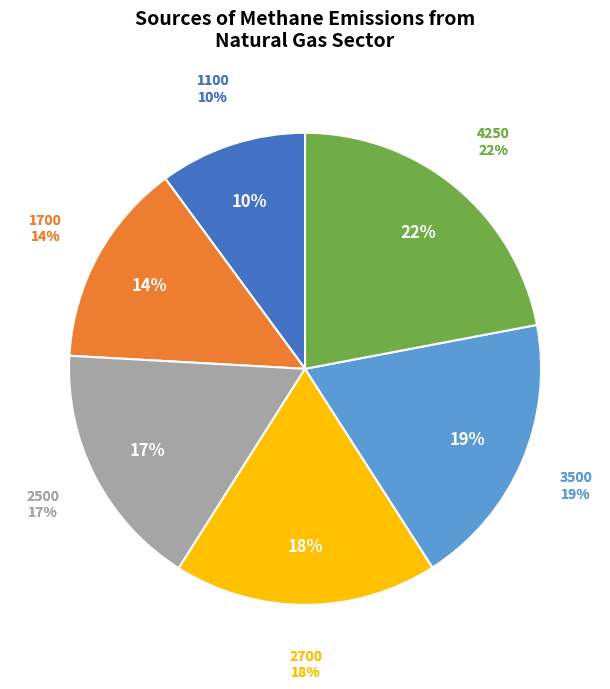

To the nearest percent, what portion does 3500 represent?

19%